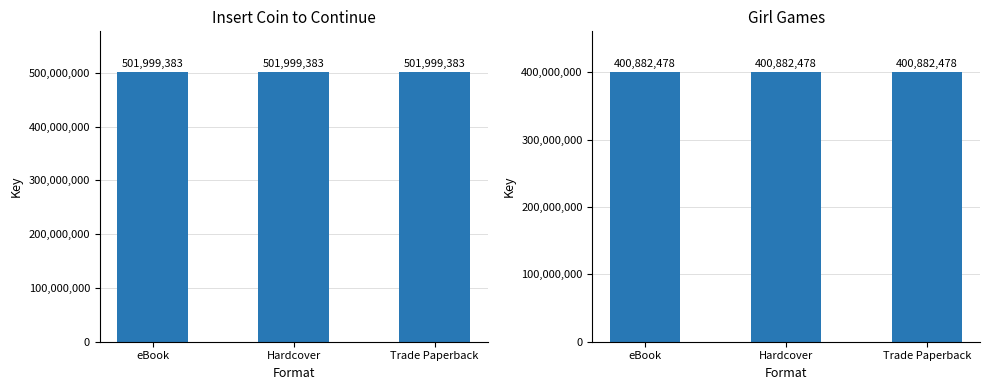

What value does the Insert Coin to Continue series have at Trade Paperback?

501999383